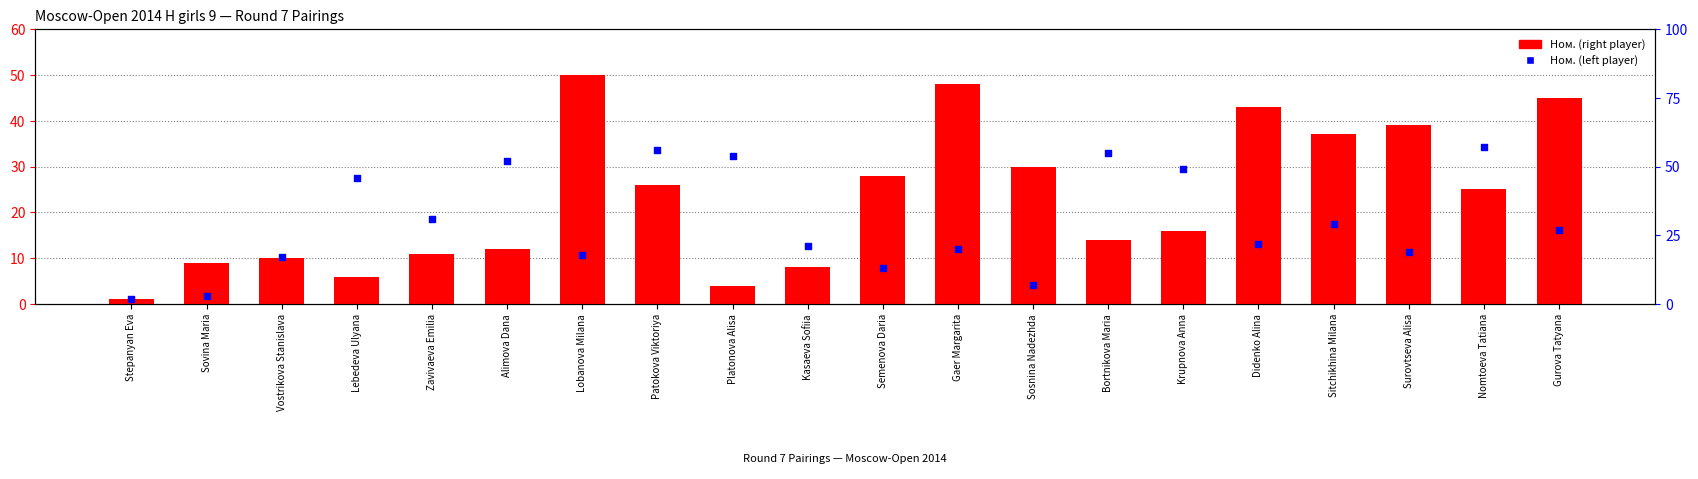

Which series contains the highest Y value?

Ном. (left player)